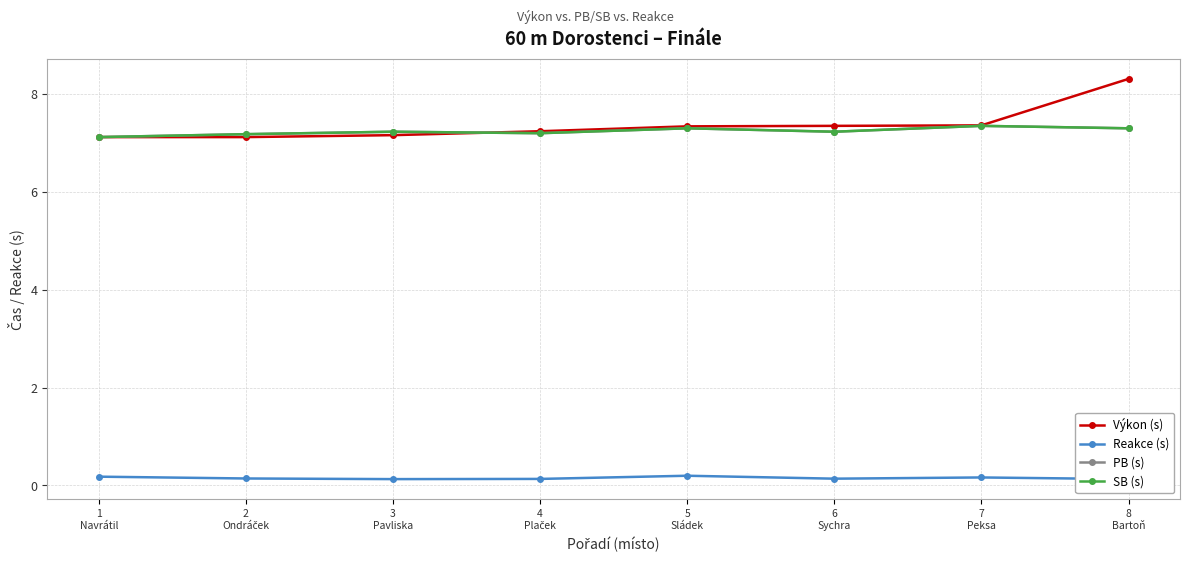

True or false: PB (s) and Výkon (s) intersect in this chart.

True